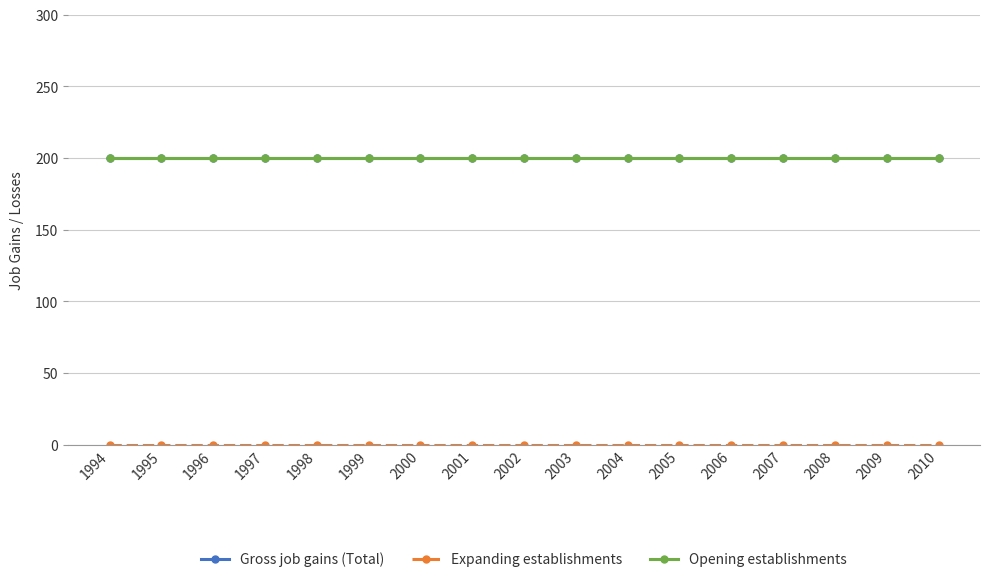

At which category is the sum across all series the highest?

1994